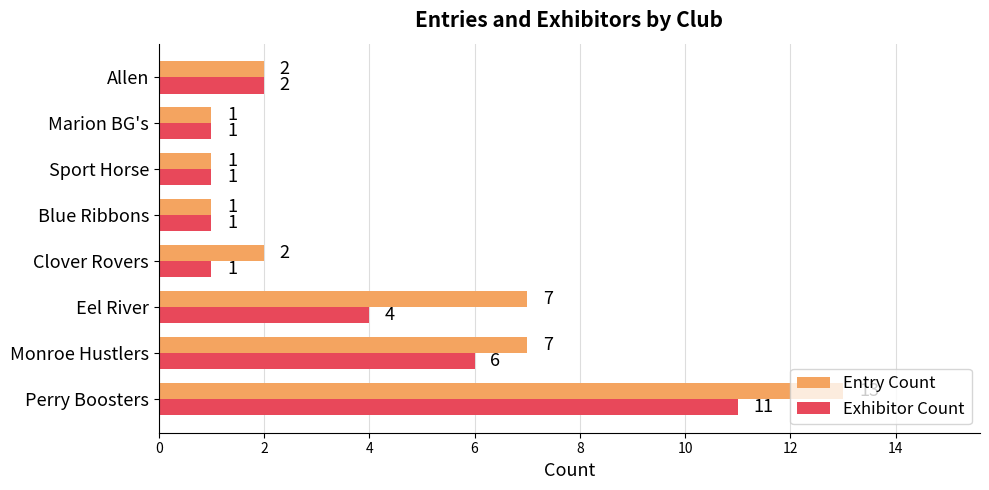

Which series has the largest total across all categories?

Entry Count